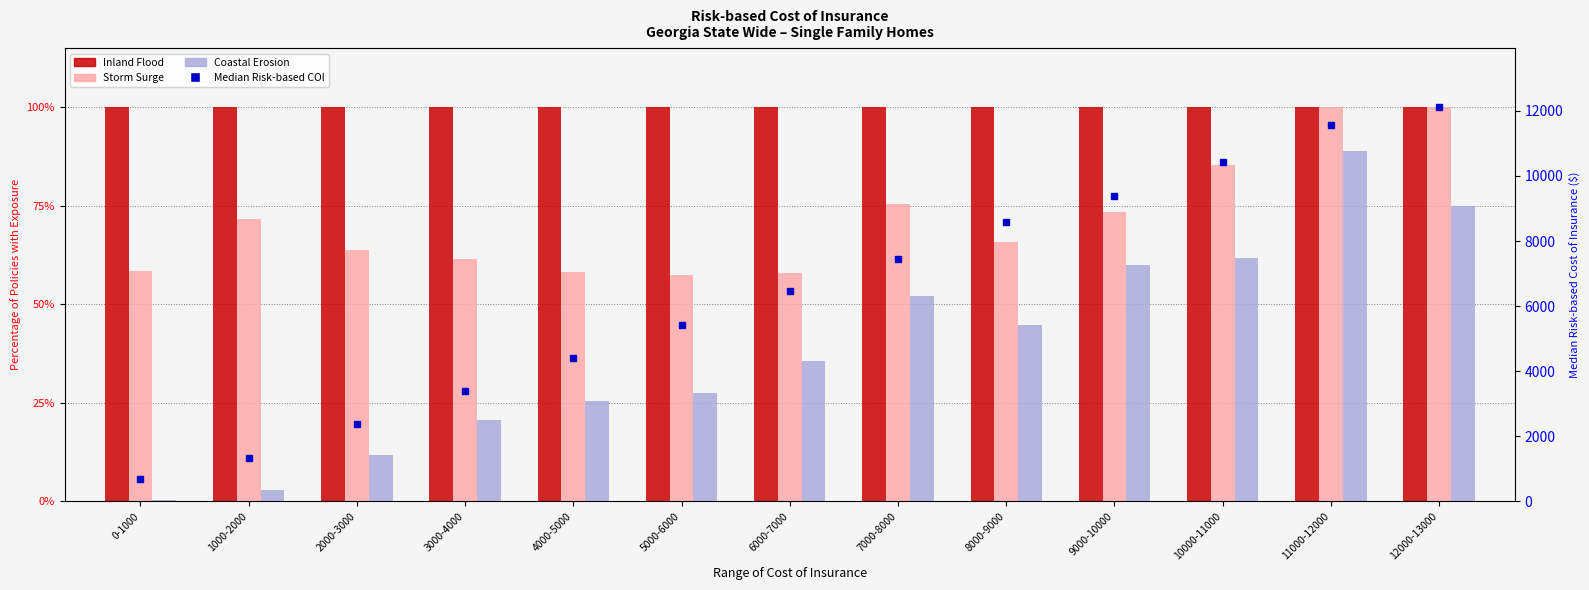

What are all the series names shown in the legend?

Inland Flood, Storm Surge, Coastal Erosion, Median Risk-based COI